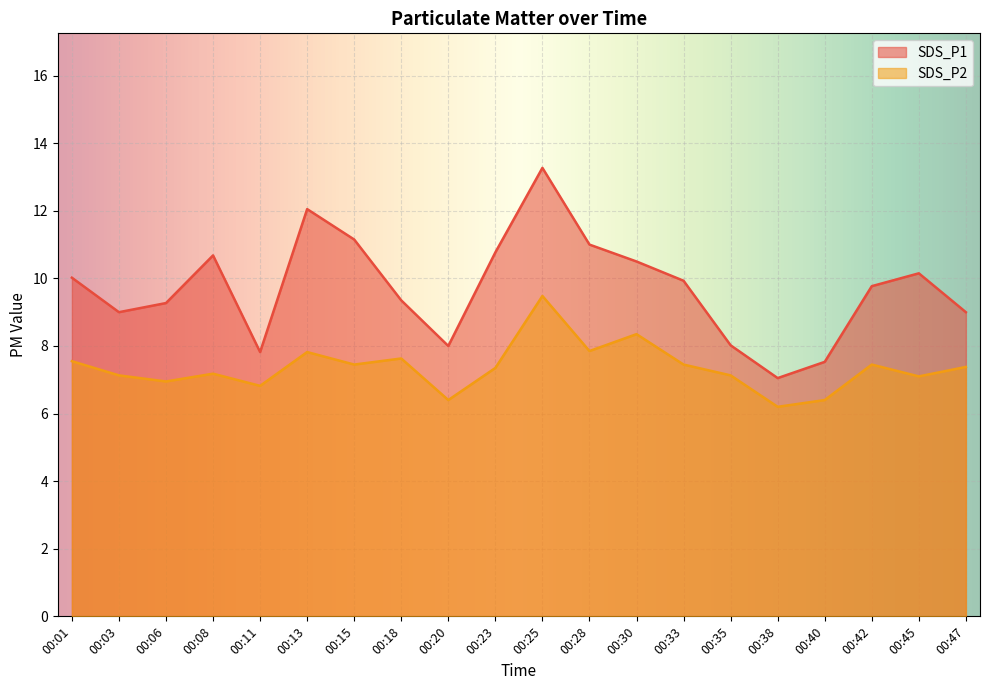

What is the maximum value for SDS_P1?

13.3